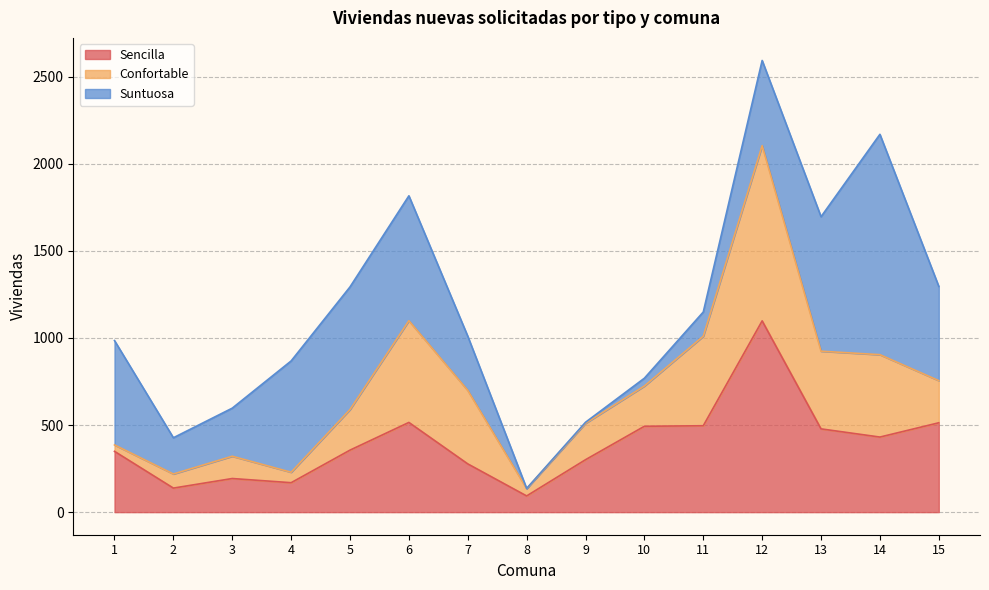

Which series changed the most between 8 and 15?

Suntuosa